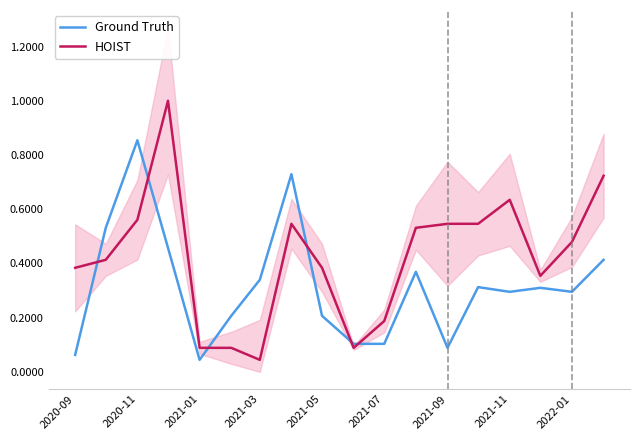

At how many categories does at least one series exceed 0?

18